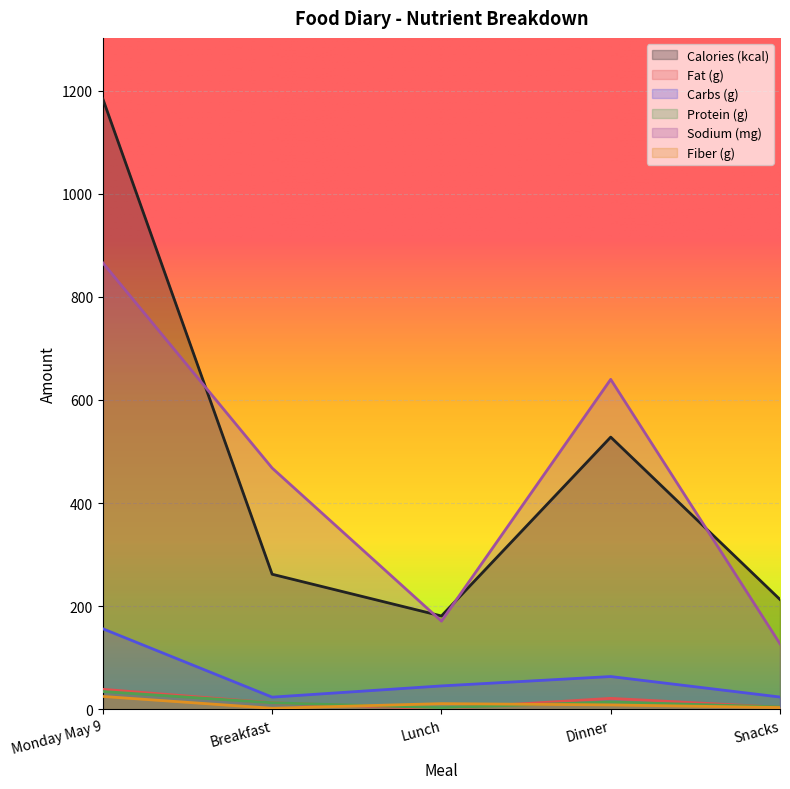

True or false: Fiber (g) and Carbs (g) cross at least once.

False